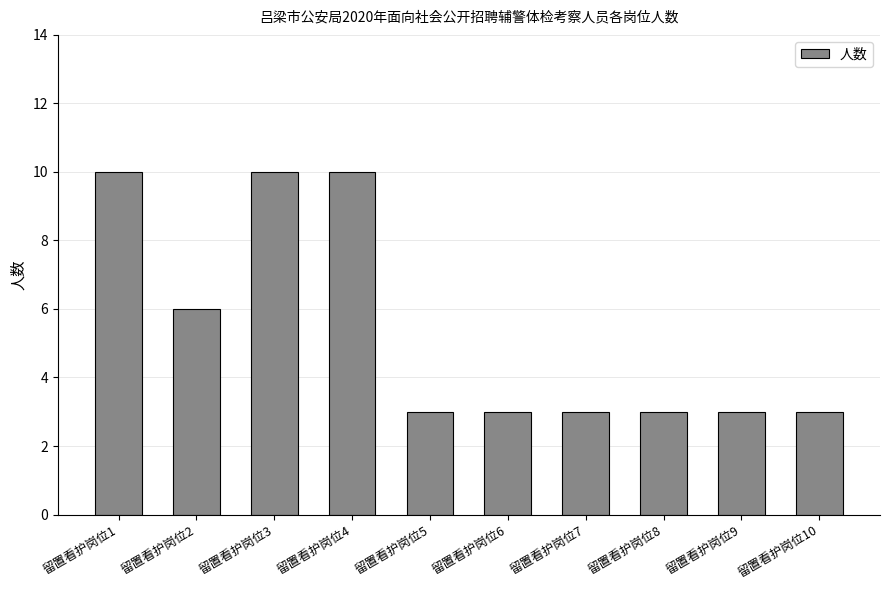

Does the chart contain any negative values?

No